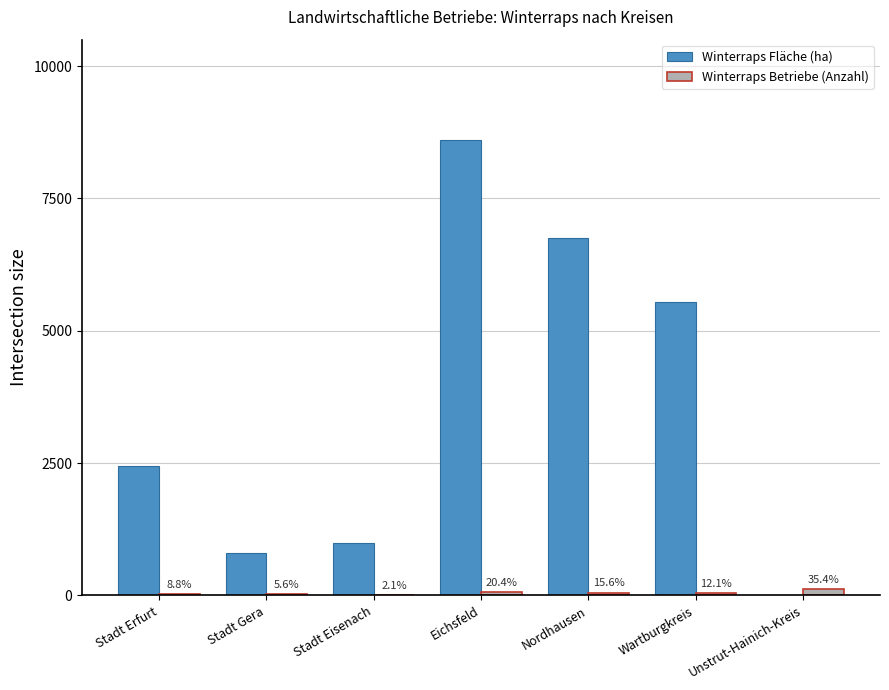

What are all the series names shown in the legend?

Winterraps Fläche (ha), Winterraps Betriebe (Anzahl)